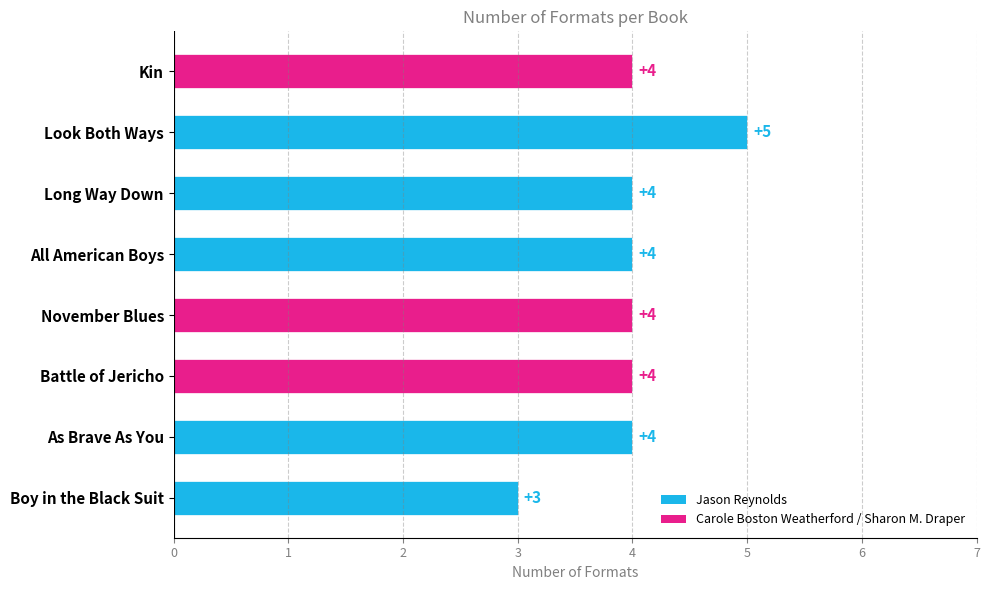

Does the chart contain any negative values?

No